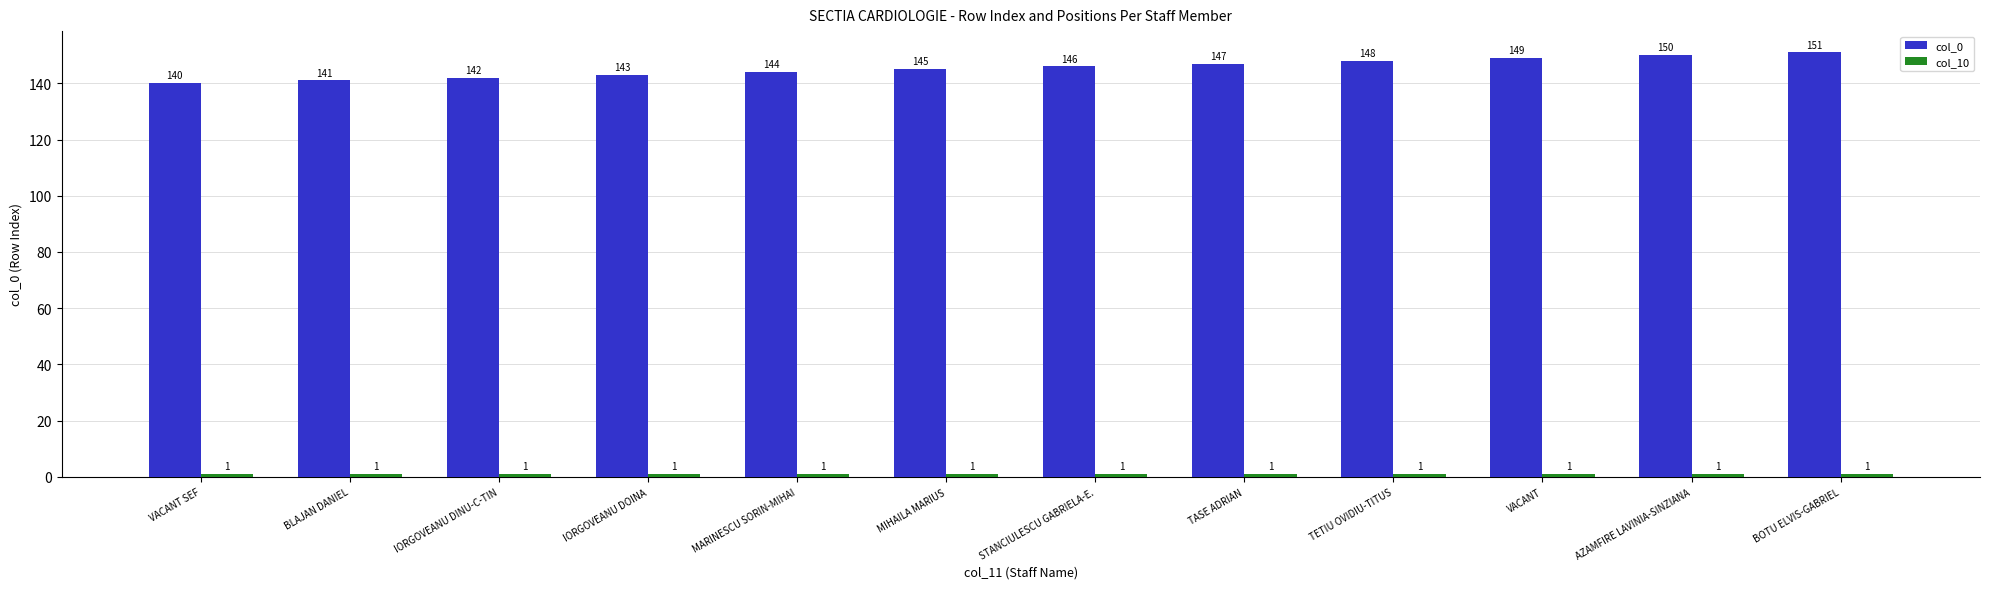

At which category does the chart reach its peak across all series?

BOTU ELVIS-GABRIEL